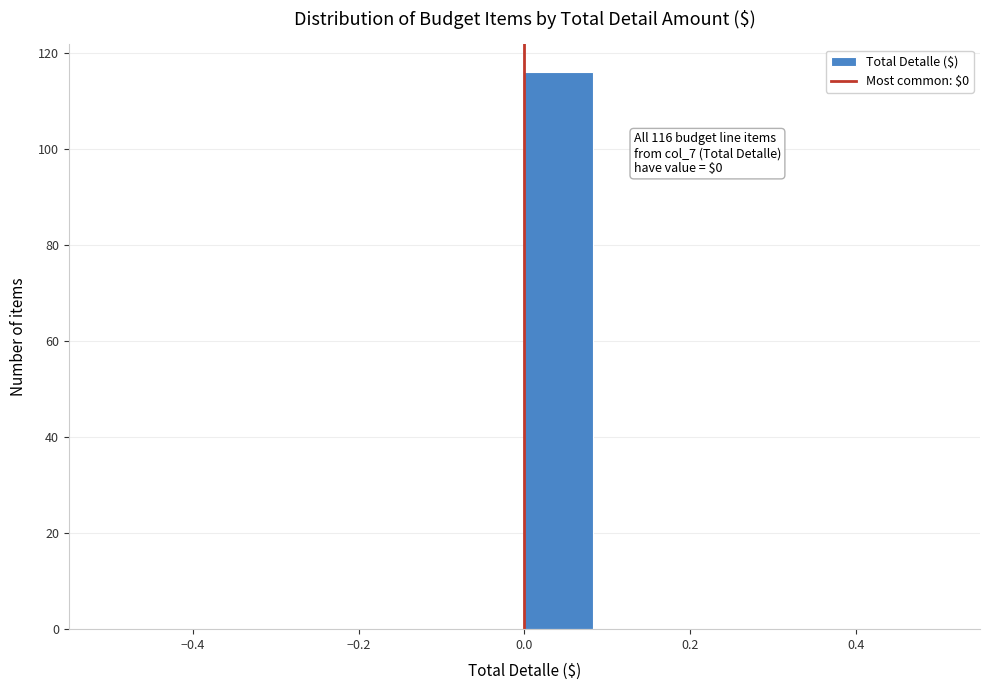

Over which range of the x-axis is the bar tallest?

0.00 to 0.08